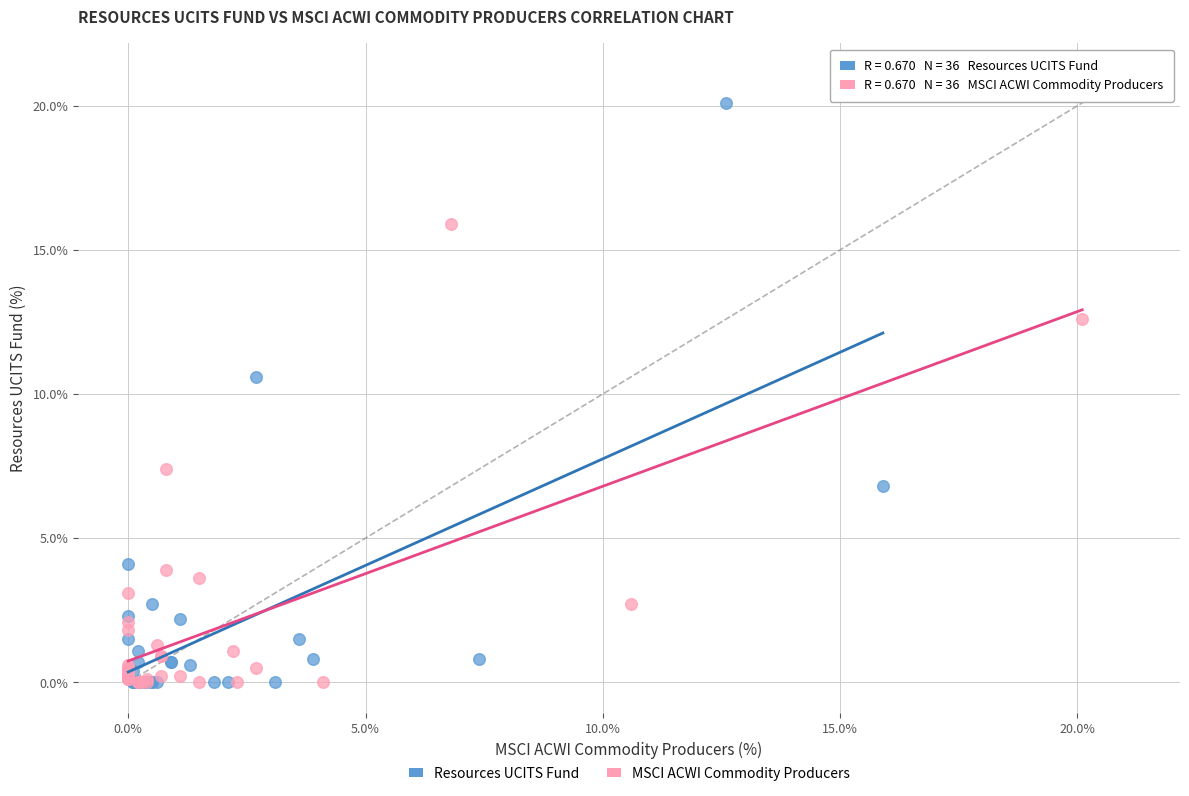

Which series reaches the maximum Y coordinate?

Resources UCITS Fund